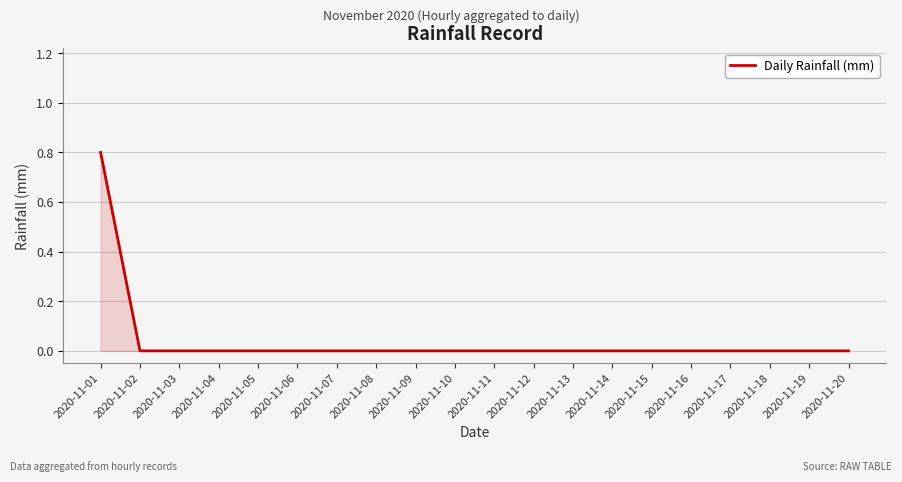

True or false: the data shows -0.5 at 2020-11-11.

False